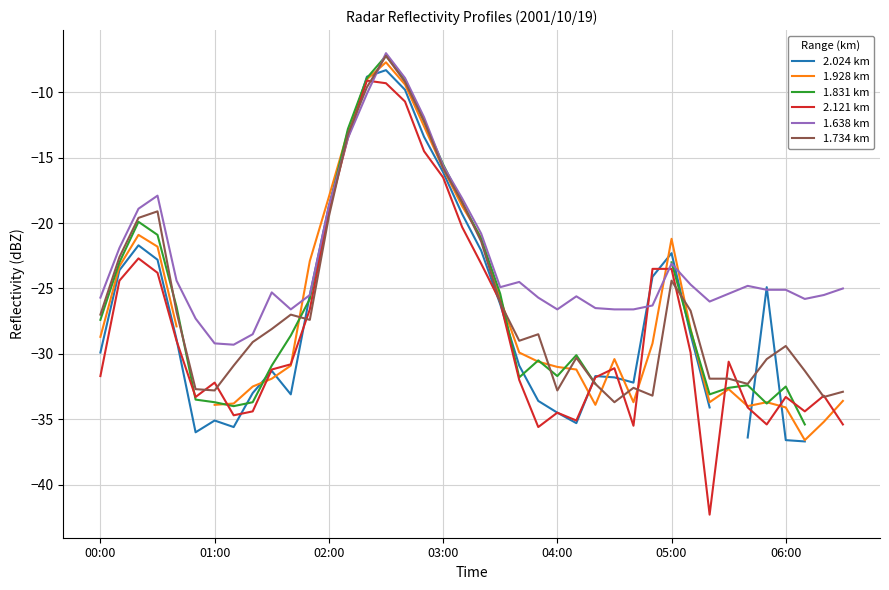

How many distinct data groups are displayed?

6